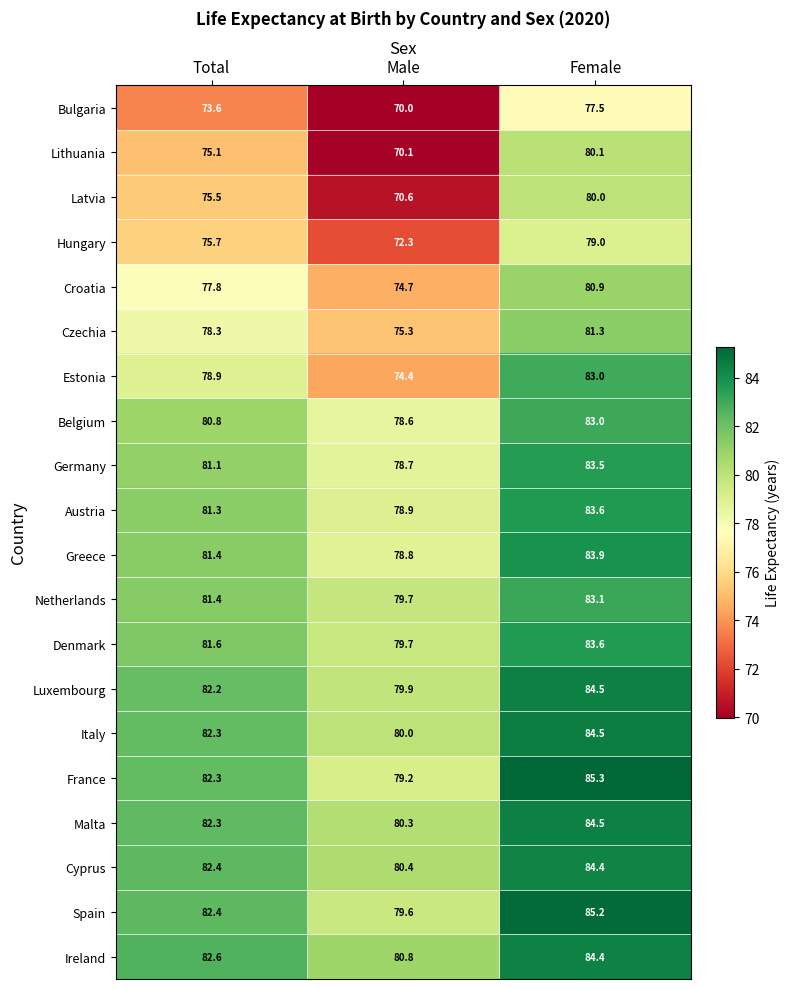

Which series has the largest total across all categories?

Ireland